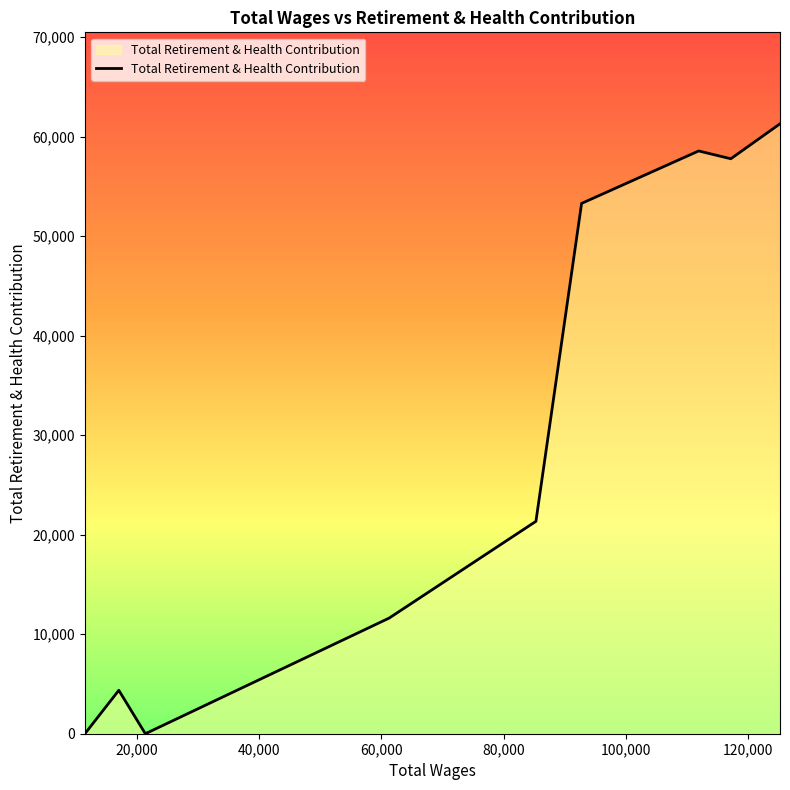

What is the maximum value shown in the chart?

61285.8